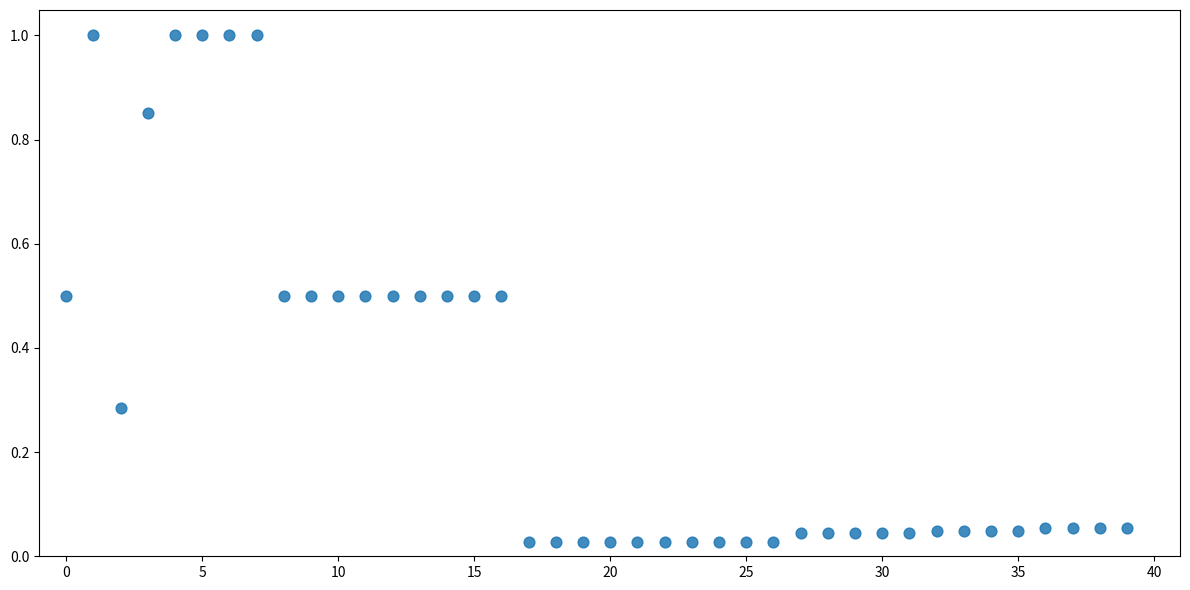

What is the range of Y values (max minus min)?

1.0